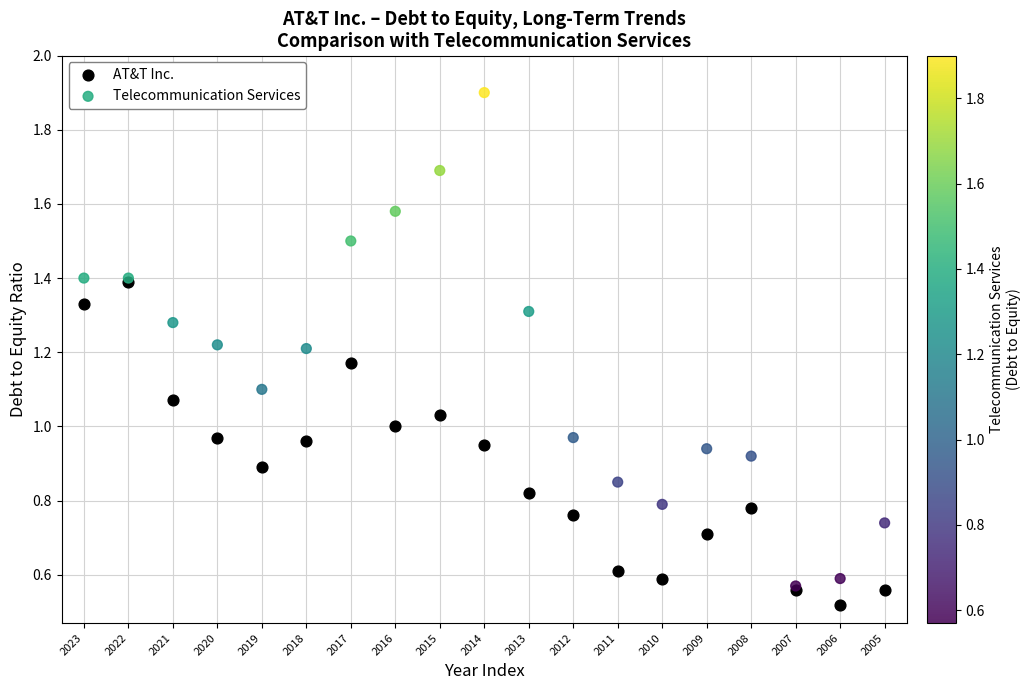

What are all the series names shown in the legend?

AT&T Inc., Telecommunication Services